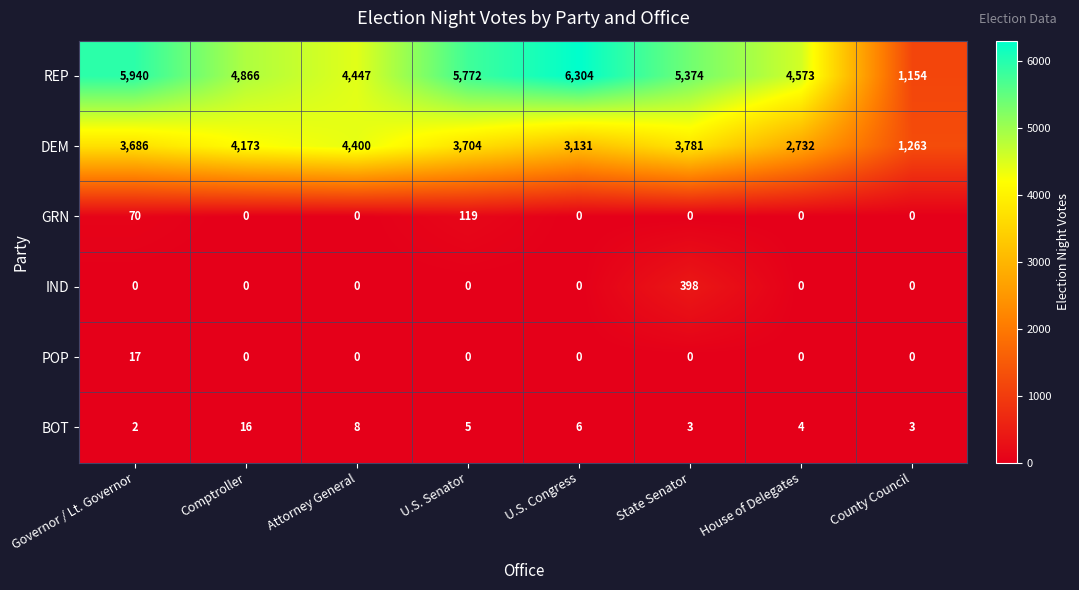

Count the number of categories in the chart.

8